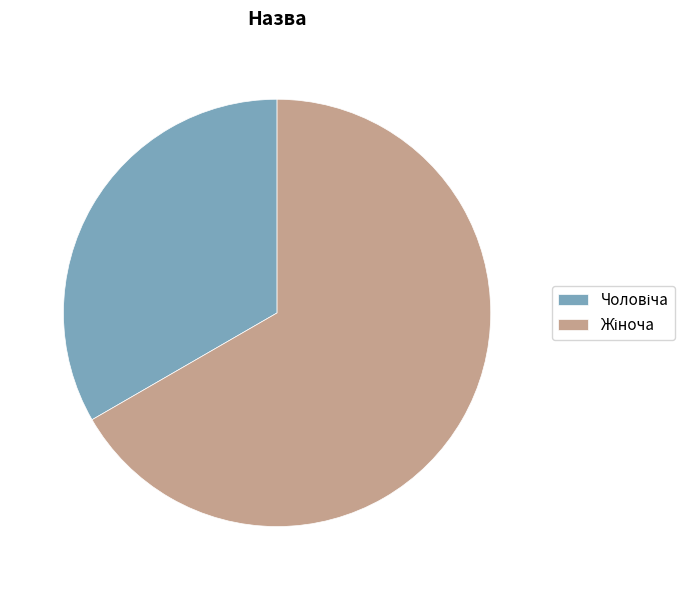

Is there any slice that represents more than half of the pie?

Yes